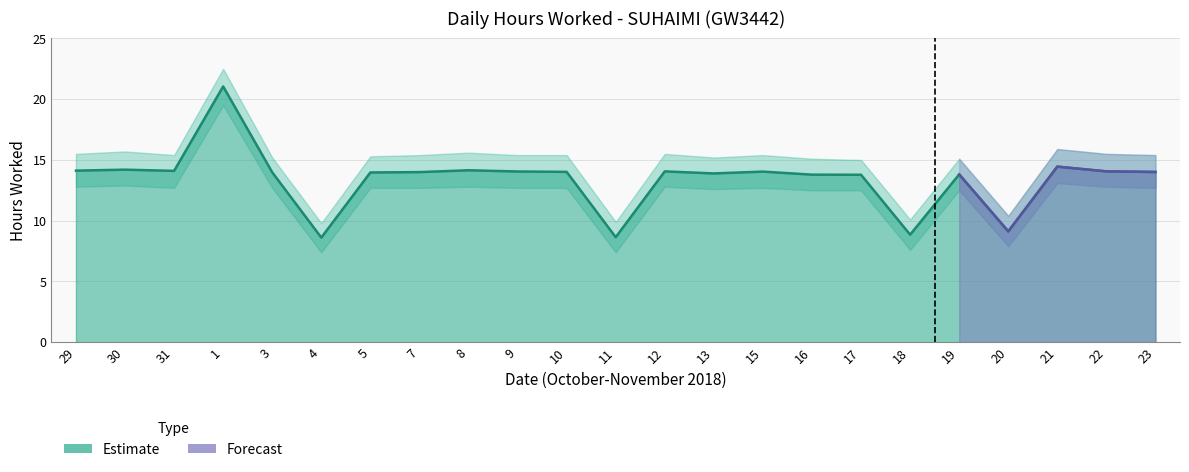

Where does the Upper Bound series first go above 15?

29